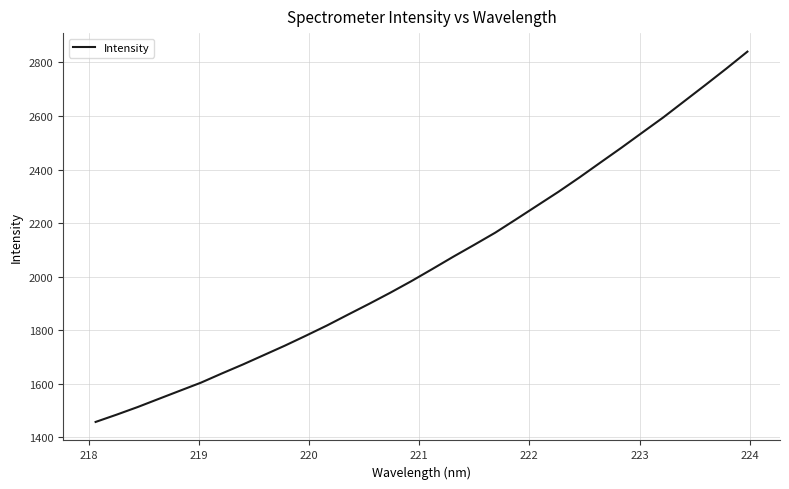

What is the greatest value displayed?

2840.3